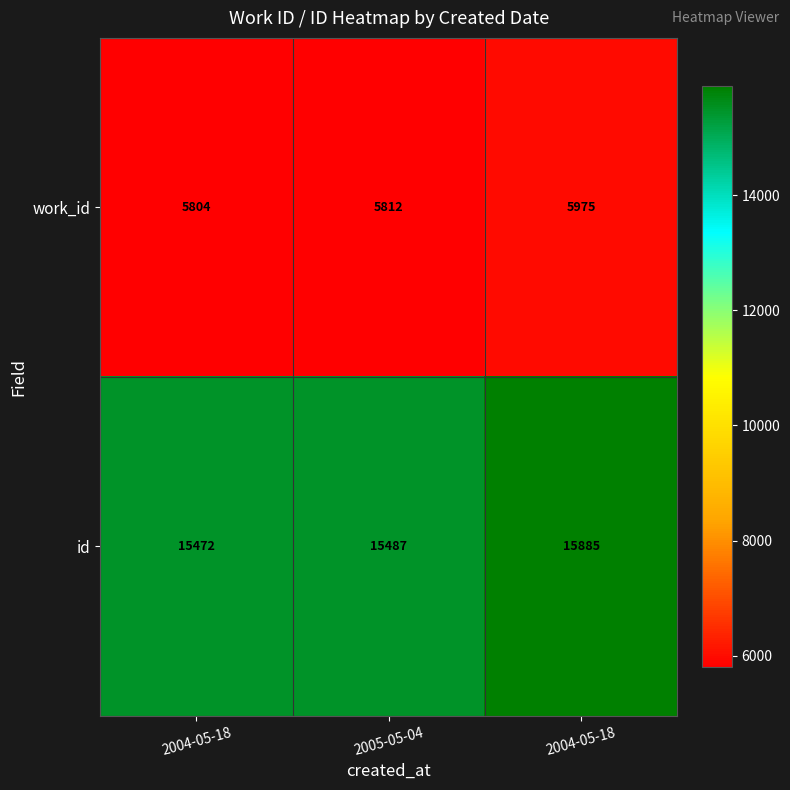

Count the number of data series in this chart.

2